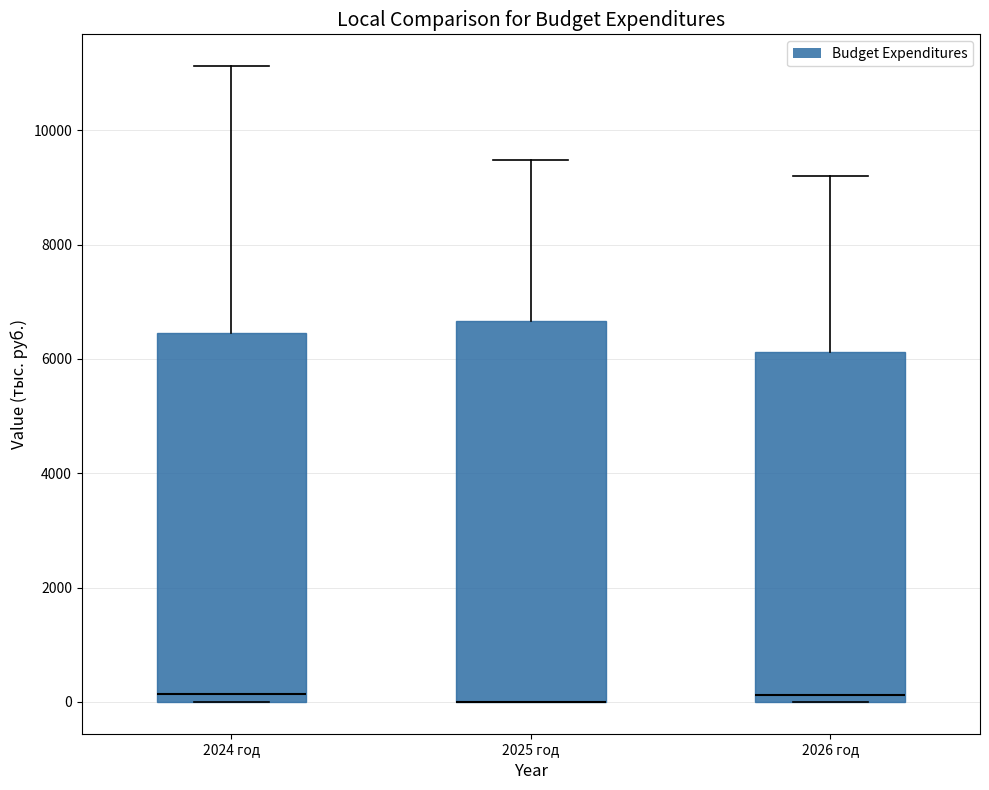

Comparing the boxes themselves (not the whiskers), which one is the tallest?

2025 год